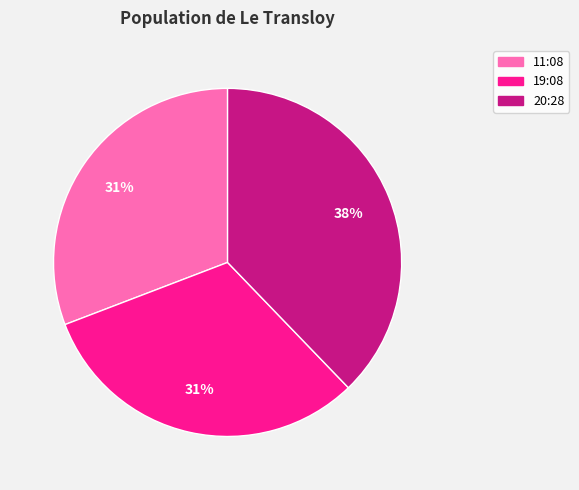

True or false: 19:08 accounts for 21% of the total.

False